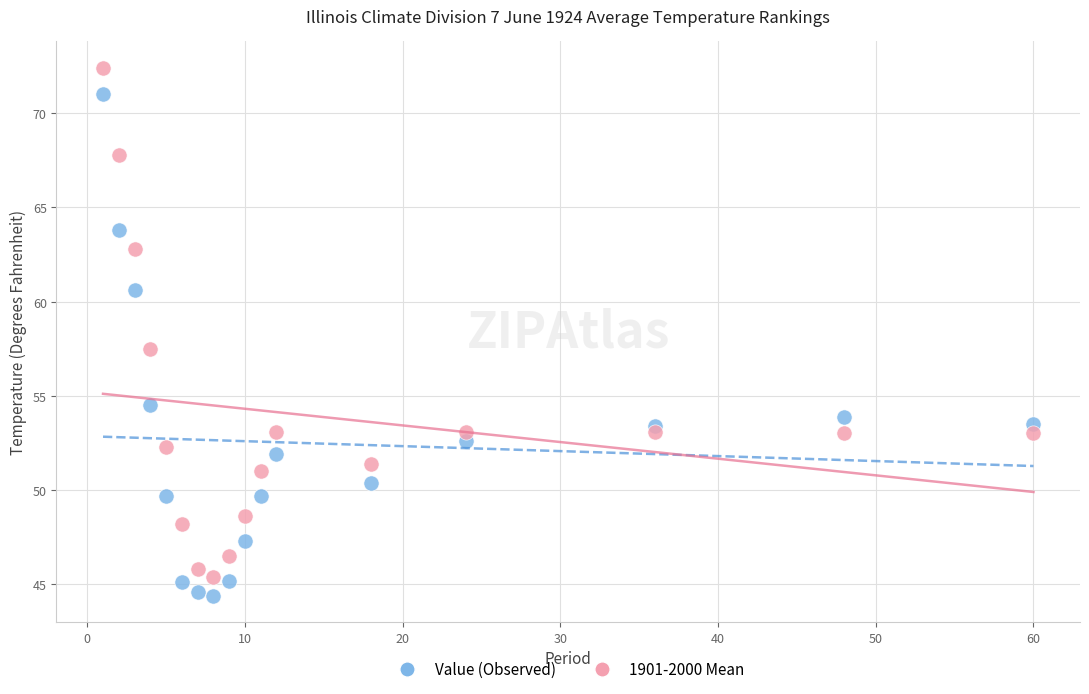

Which series has the widest spread of Y values?

1901-2000 Mean